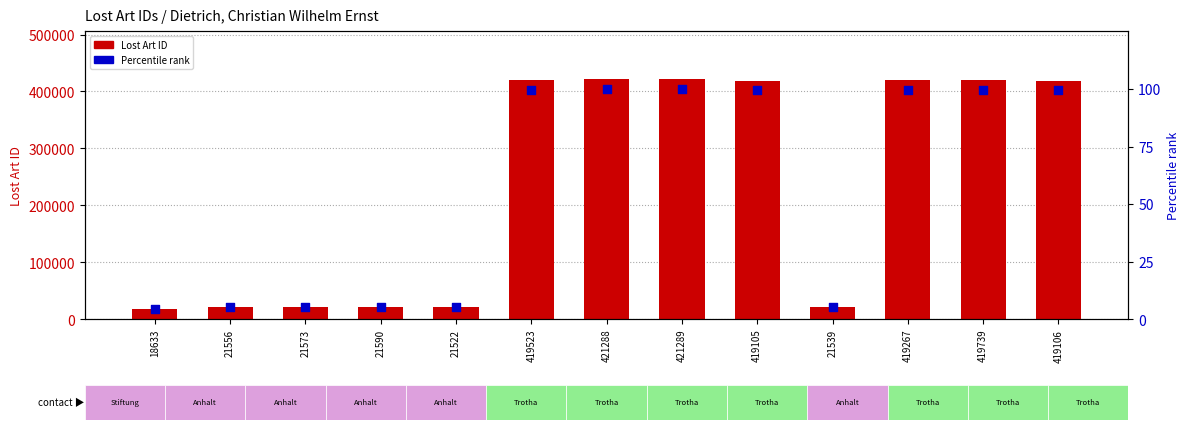

Which series reaches the maximum Y coordinate?

Lost Art ID